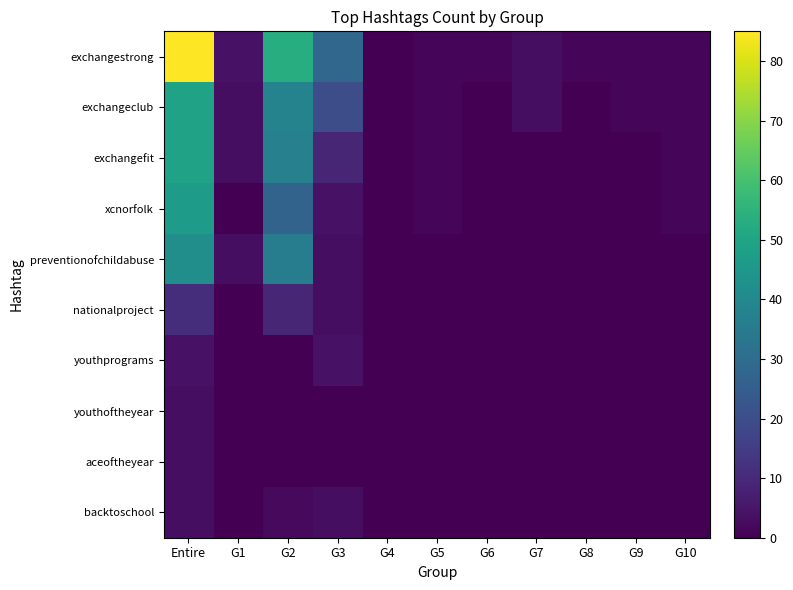

Rank the series at Entire from highest to lowest value.

exchangestrong, exchangeclub, exchangefit, xcnorfolk, preventionofchildabuse, nationalproject, youthprograms, youthoftheyear, aceoftheyear, backtoschool